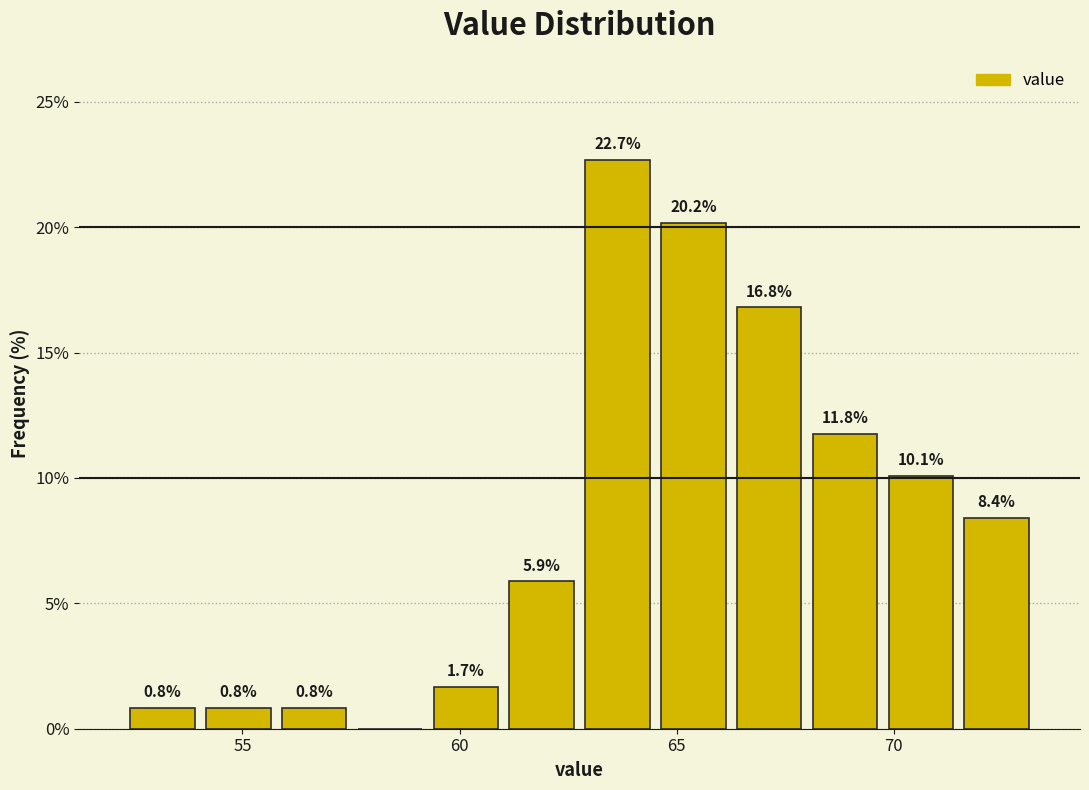

Around what value on the x-axis is the tallest bar? Give the approximate position of its centre, as read against the axis.

63.5